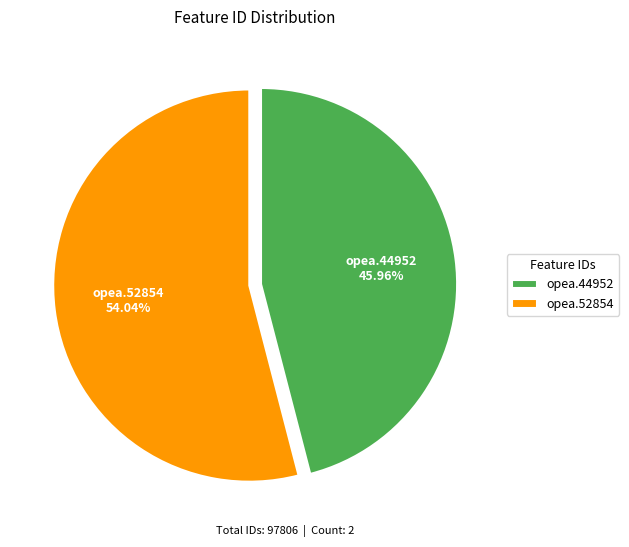

The opea.44952 slice represents 46% of the pie. True or false?

True